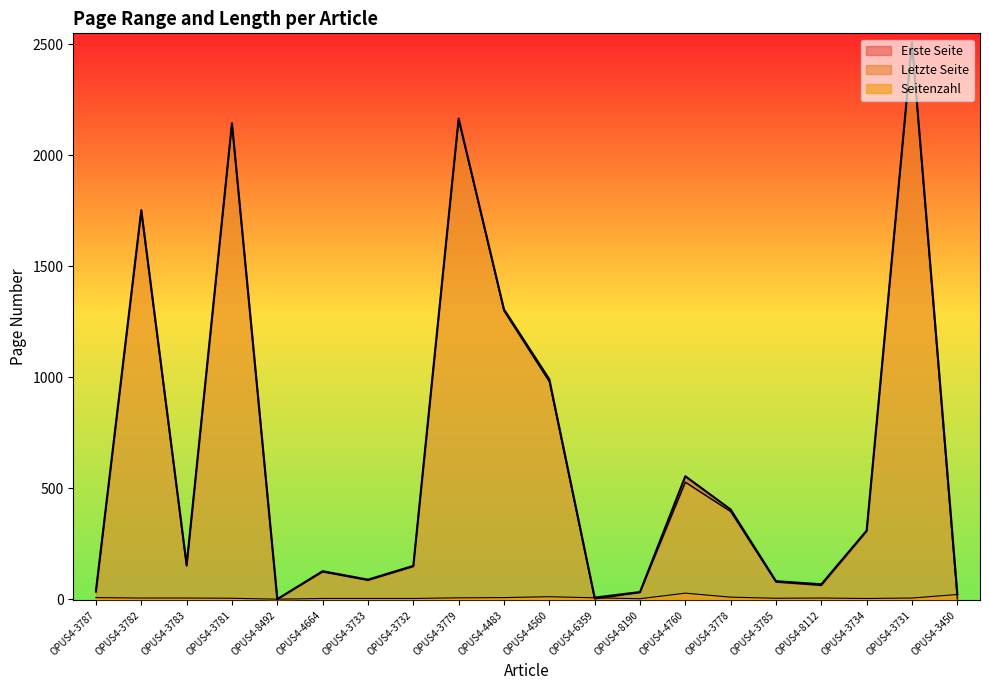

How many interior local peaks does the Seitenzahl series have?

3